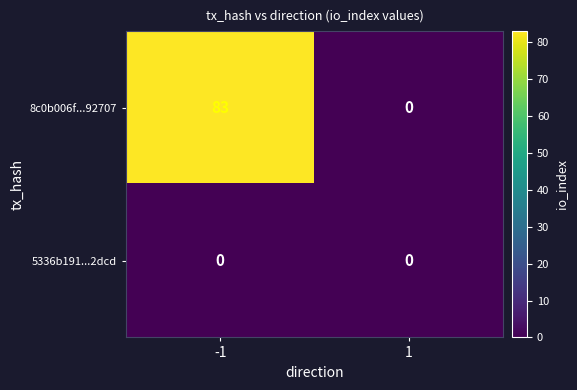

What is the difference between the 8c0b006f...92707 values at 1 and -1?

83